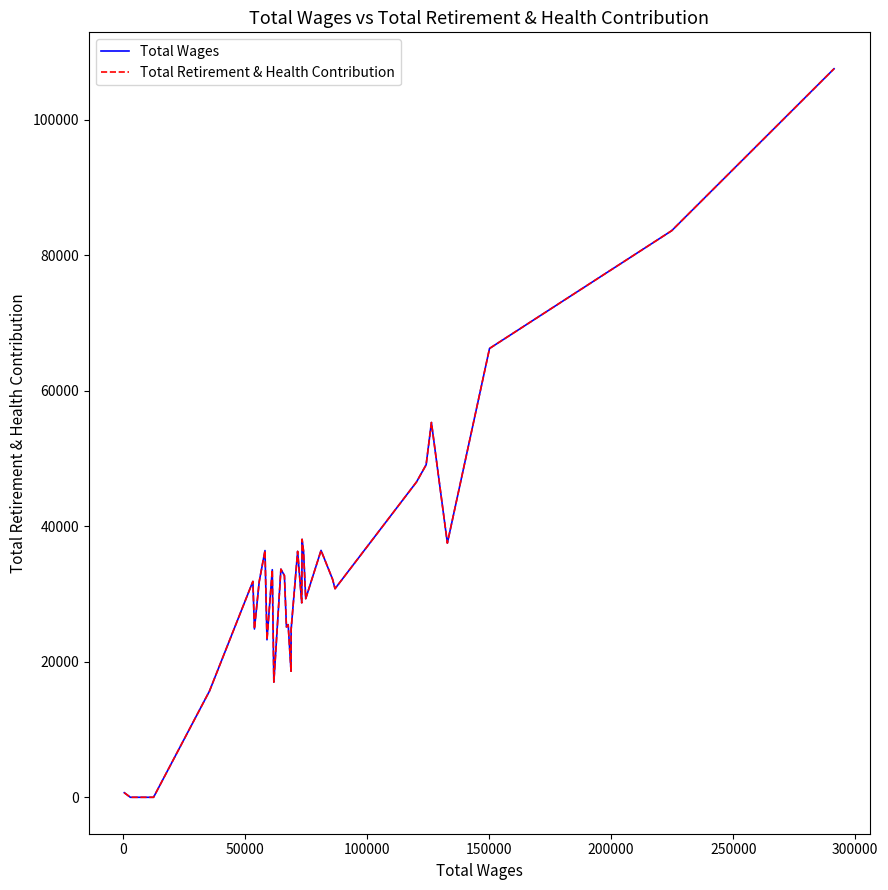

True or false: Total Retirement & Health Contribution and Total Wages intersect in this chart.

False